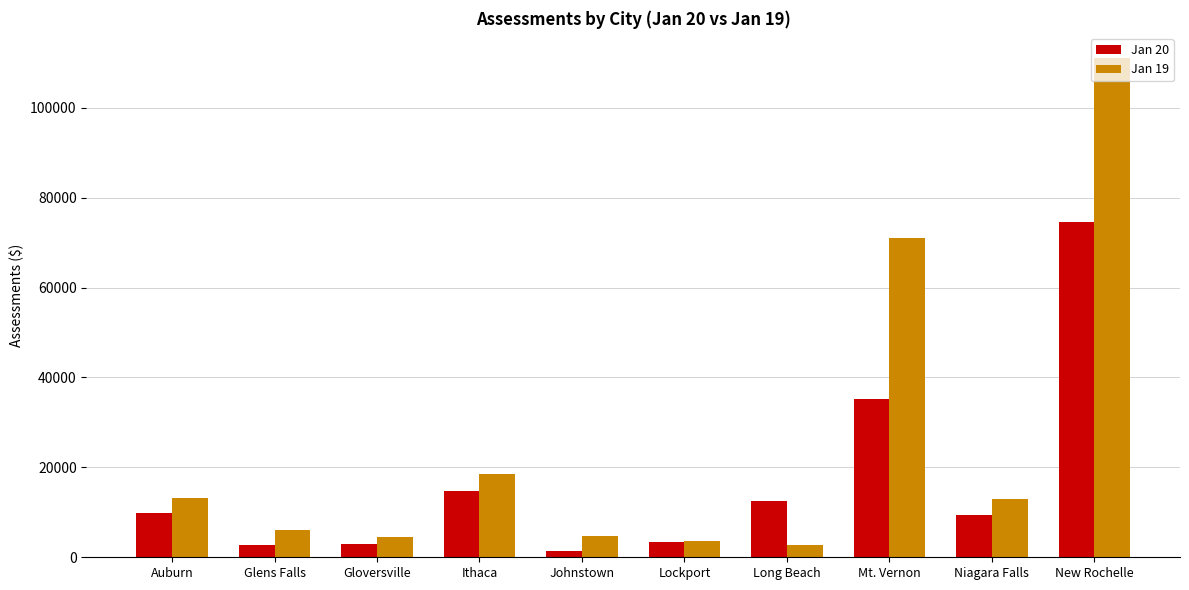

Which series has the largest total across all categories?

Jan 19